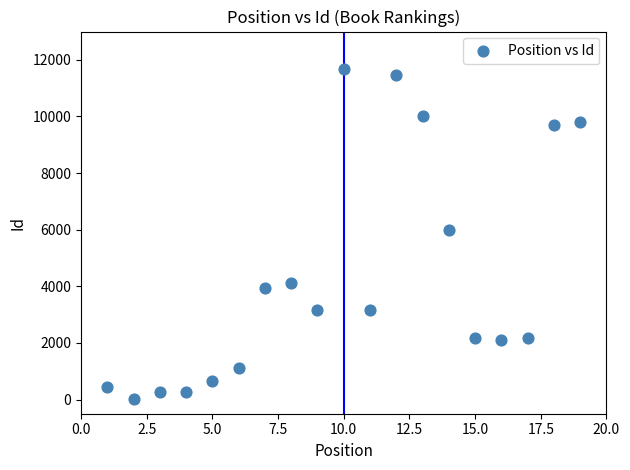

What is the range of Y values (max minus min)?

11644